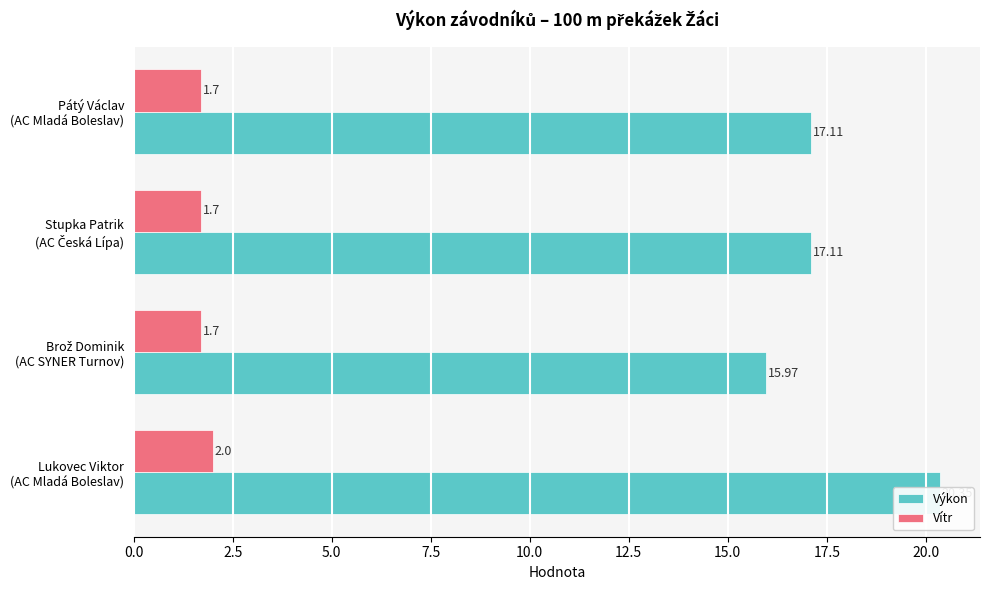

How many groups of bars are there?

4